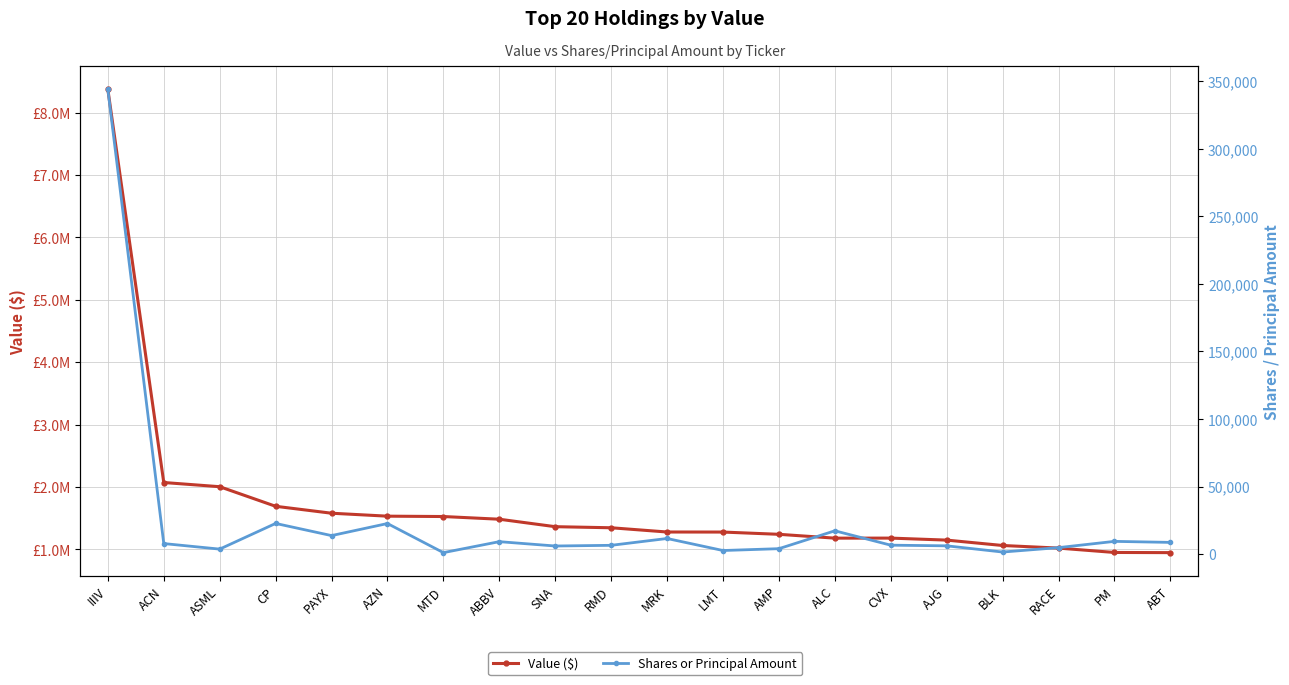

Reading left to right, what are all the values shown in this chart?

Value ($): 8370234	2071479	2004195	1690433	1579359	1532144	1526395	1483257	1363628	1346393	1278366	1277523	1241432	1179951	1180685	1148586	1062236	1020544	950564	947817
Shares or Principal Amount: 343888	7763	3668	22663	13667	22598	1056	9178	5968	6469	11522	2626	3987	17213	6578	6092	1499	4764	9392	8633